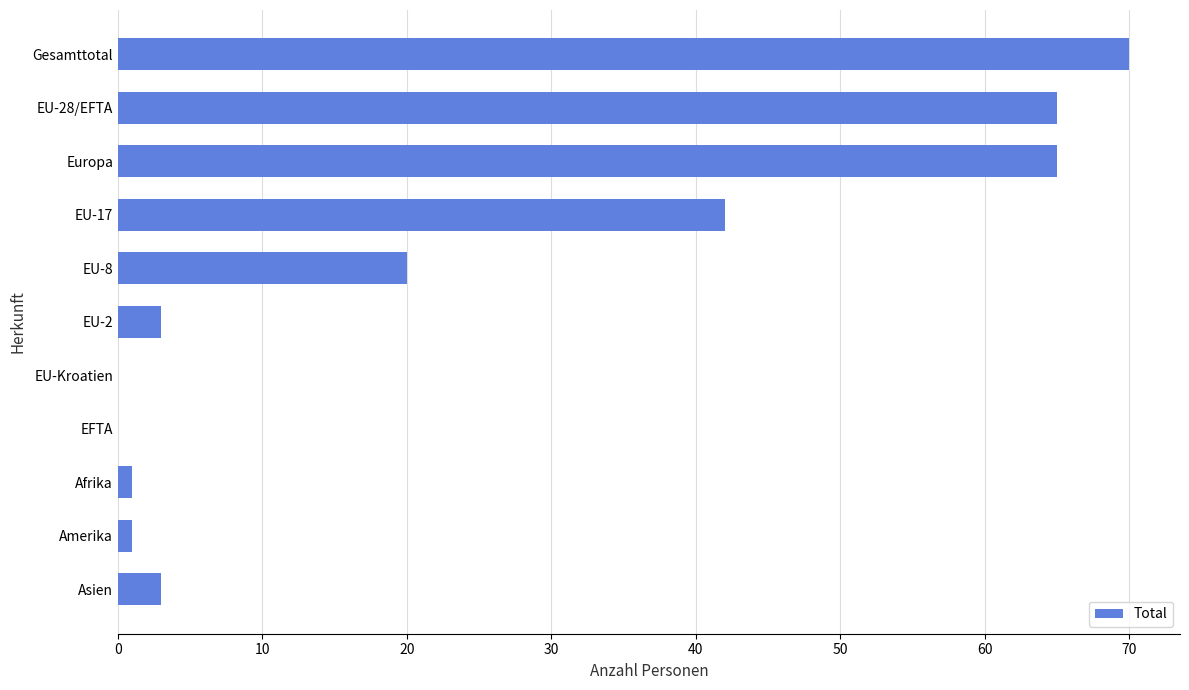

Reading bottom to top, what are all the values shown in this chart?

Asien=3	Amerika=1	Afrika=1	EFTA=0	EU-Kroatien=0	EU-2=3	EU-8=20	EU-17=42	Europa=65	EU-28/EFTA=65	Gesamttotal=70